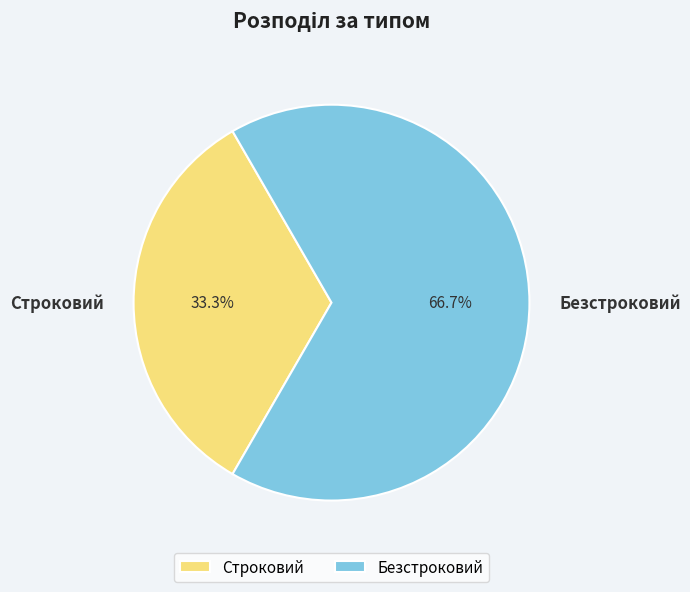

To the nearest percent, what is the difference between the largest and smallest slice percentages?

33%